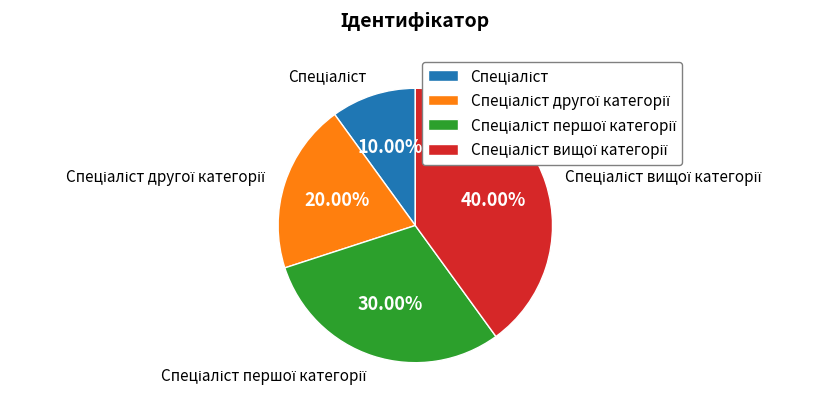

Is there a majority slice in this chart?

No